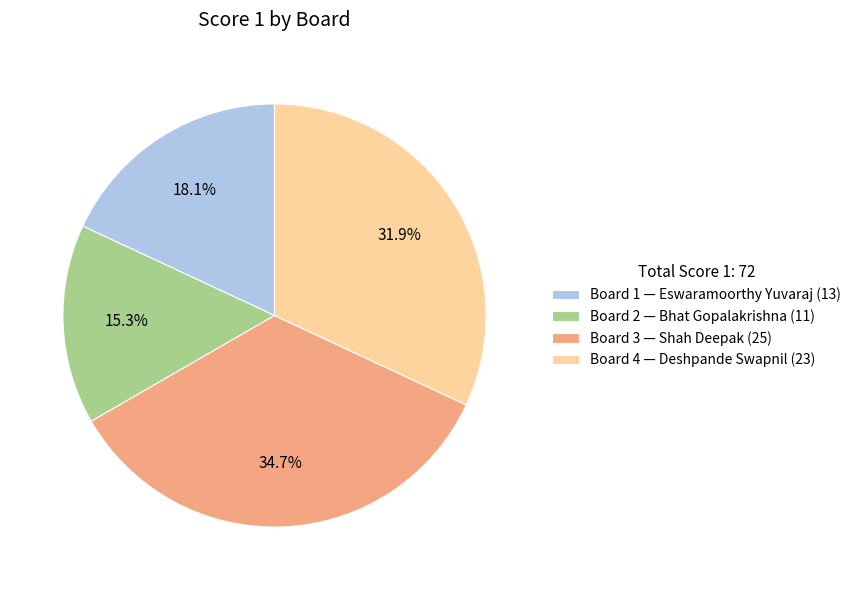

What portion of the pie excludes Board 4?

68.1%